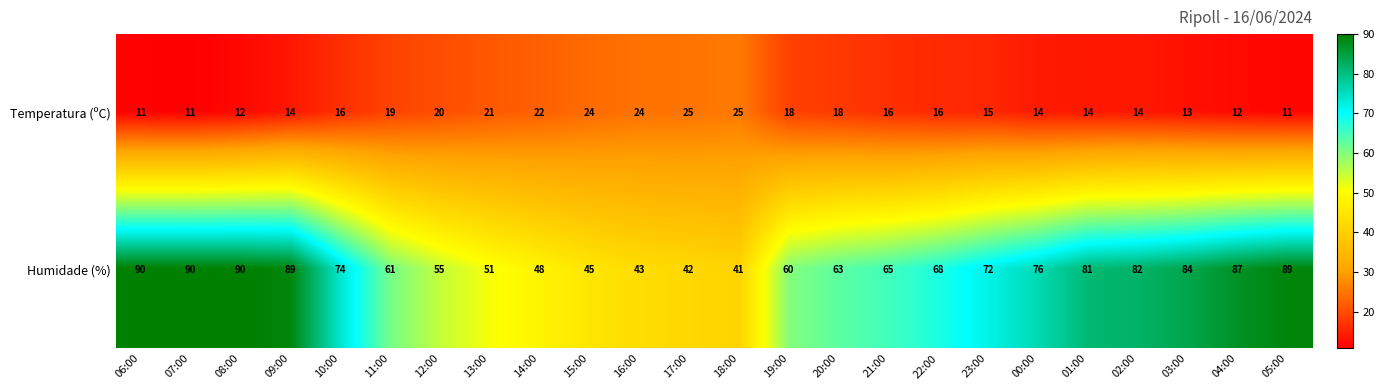

At 09:00, list the series in order from largest to smallest.

Humidade (%), Temperatura (ºC)